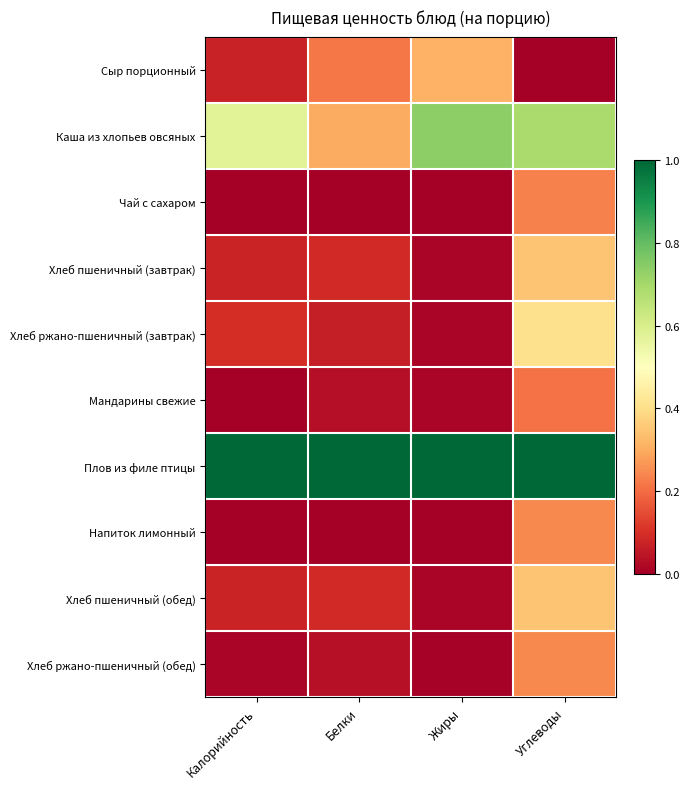

Rank the series at Калорийность from highest to lowest value.

Плов из филе птицы, Каша из хлопьев овсяных, Хлеб ржано-пшеничный (завтрак), Хлеб пшеничный (завтрак), Хлеб пшеничный (обед), Сыр порционный, Хлеб ржано-пшеничный (обед), Напиток лимонный, Мандарины свежие, Чай с сахаром